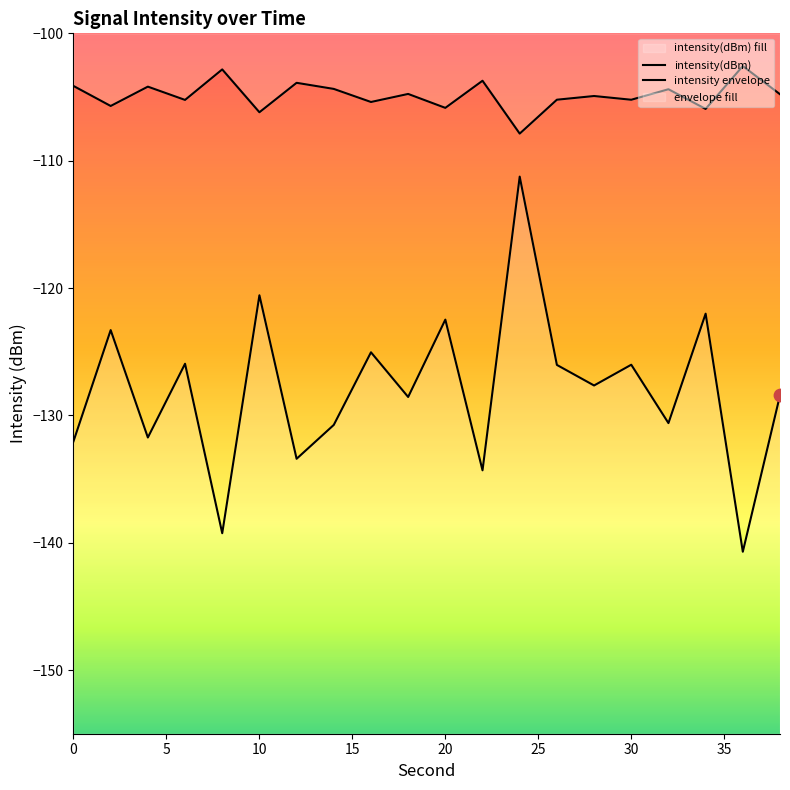

Is the value of intensity(dBm) at 13 greater than the value of intensity envelope at 0?

No